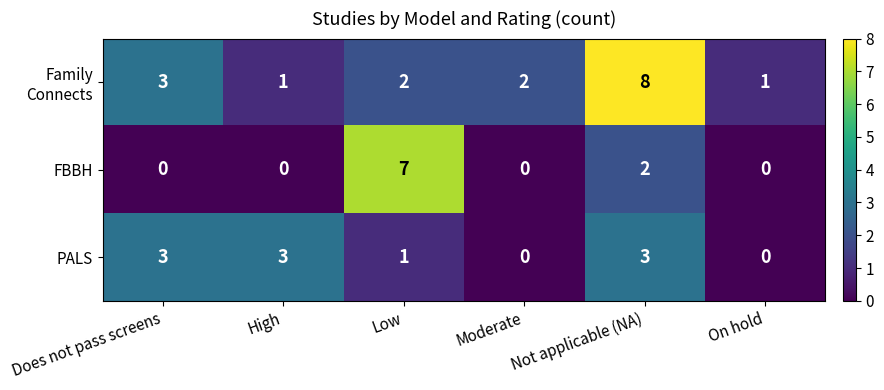

How many distinct data groups are displayed?

3